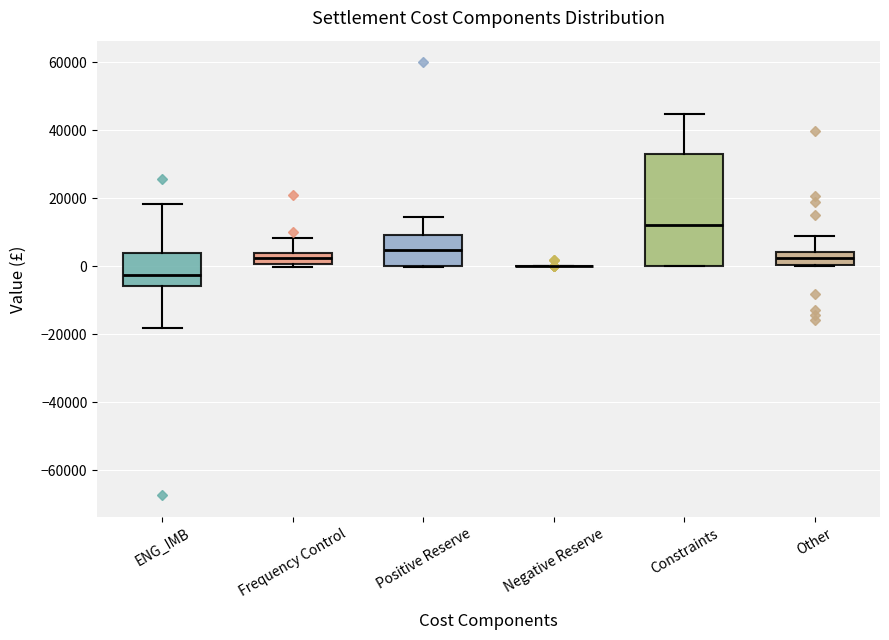

Reading left to right, read every box against the y-axis: the position of its median line, the range the box covers, and the ends of its whiskers. The values are not printed on the chart, so give them approximately, as read against the axis.

ENG_IMB: median -2000, box -6000 to 4000, whiskers -18000 to 18000
Frequency Control: median 2000, box 0 to 4000, whiskers 0 (just below the box's lower edge) to 8000
Positive Reserve: median 4000, box 0 to 10000, whiskers 0 to 14000
Negative Reserve: box collapsed to a line at 0, whiskers 0 to 0
Constraints: median 12000, box 0 to 32000, whiskers 0 to 44000
Other: median 2000, box 0 to 4000, whiskers 0 to 8000